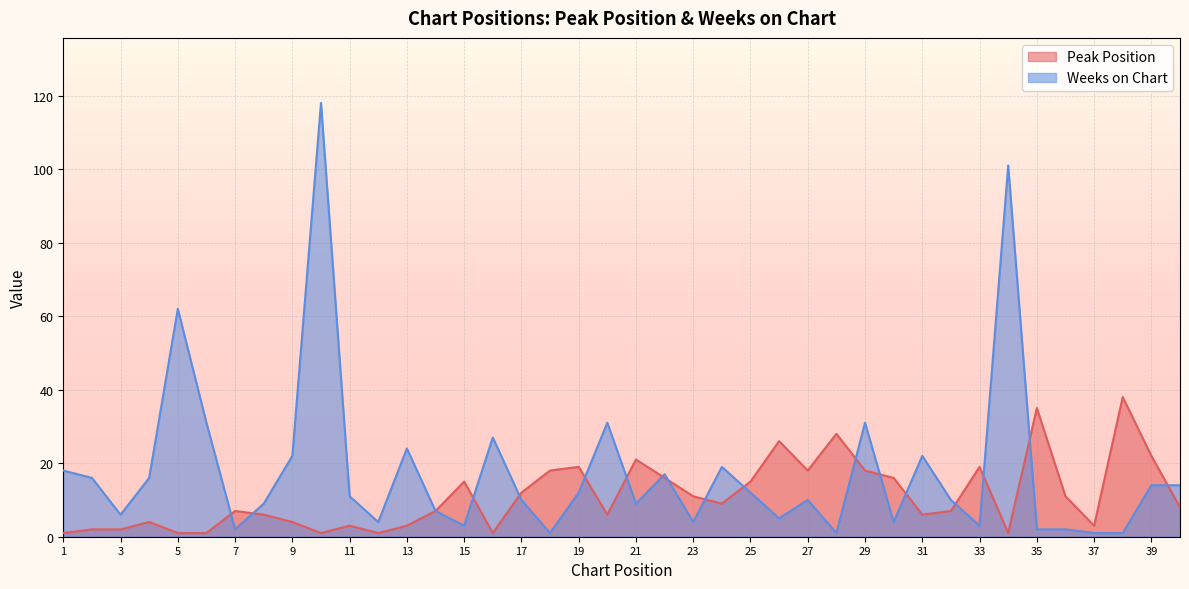

At 29, list the series in order from largest to smallest.

Weeks on Chart, Peak Position